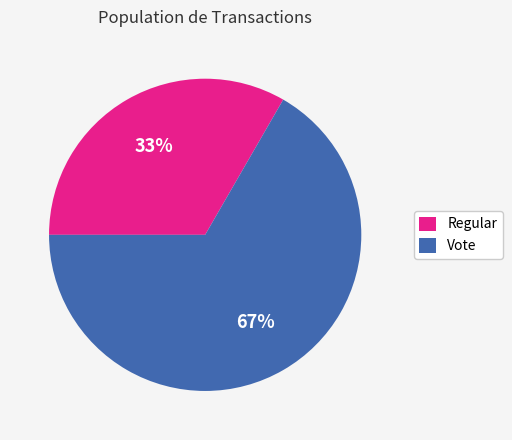

What percentage is the Vote slice, to the nearest percent?

67%